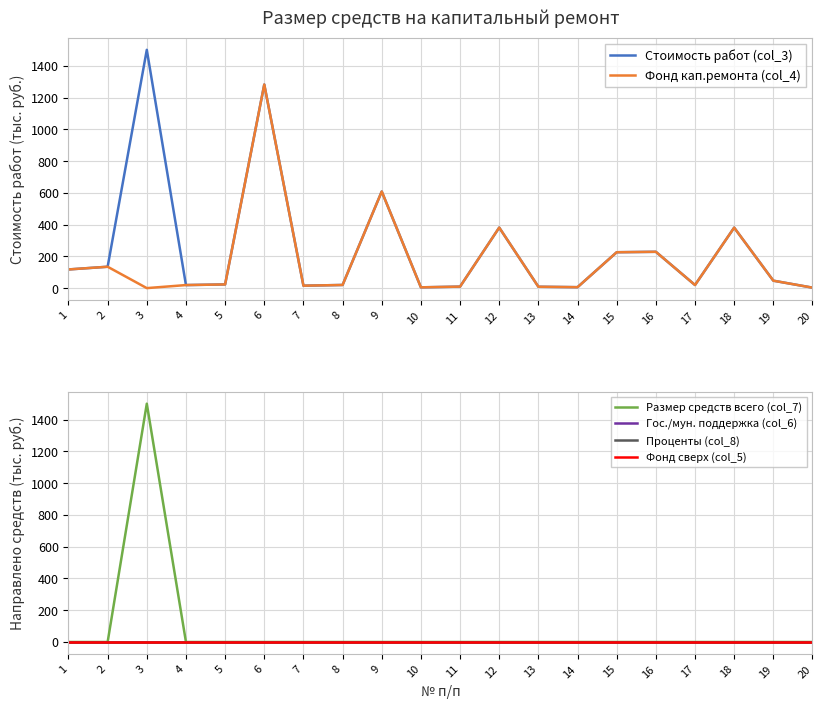

How many interior local peaks does the Размер средств всего (col_7) series have?

1